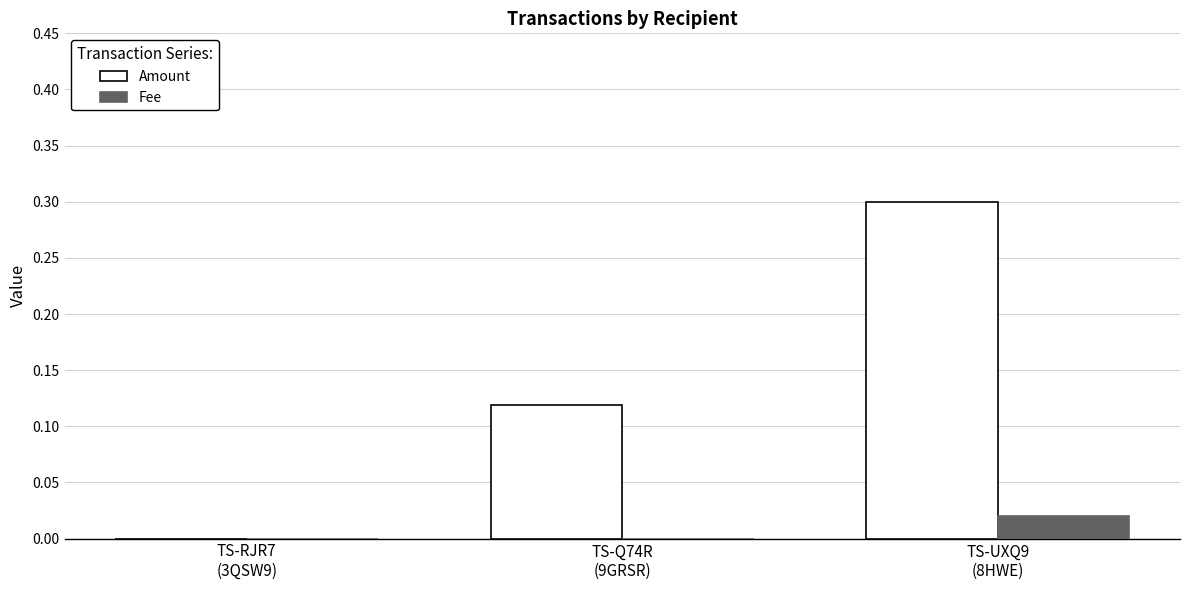

Which series changed the most between TS-RJR7
(3QSW9) and TS-UXQ9
(8HWE)?

Amount